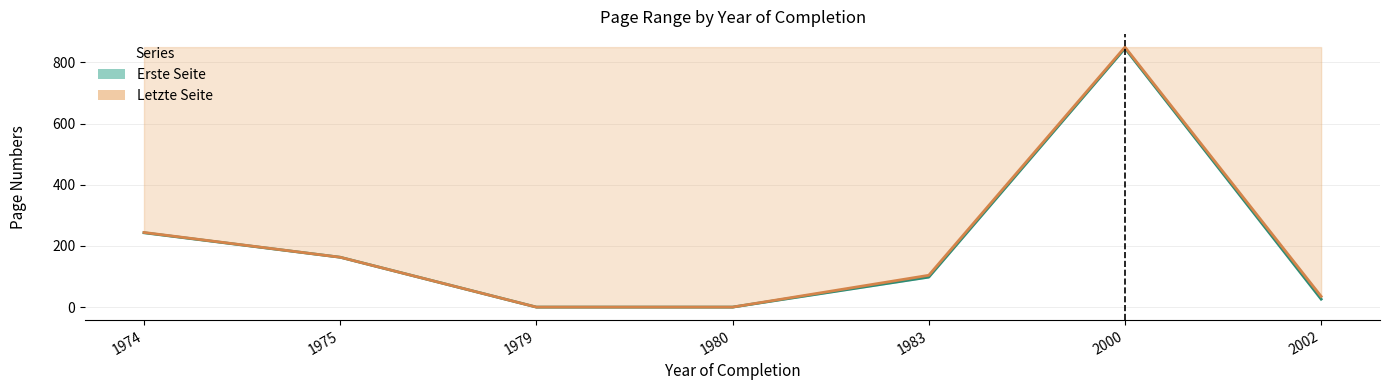

What is the difference between the maximum and minimum values in the Erste Seite series?

846